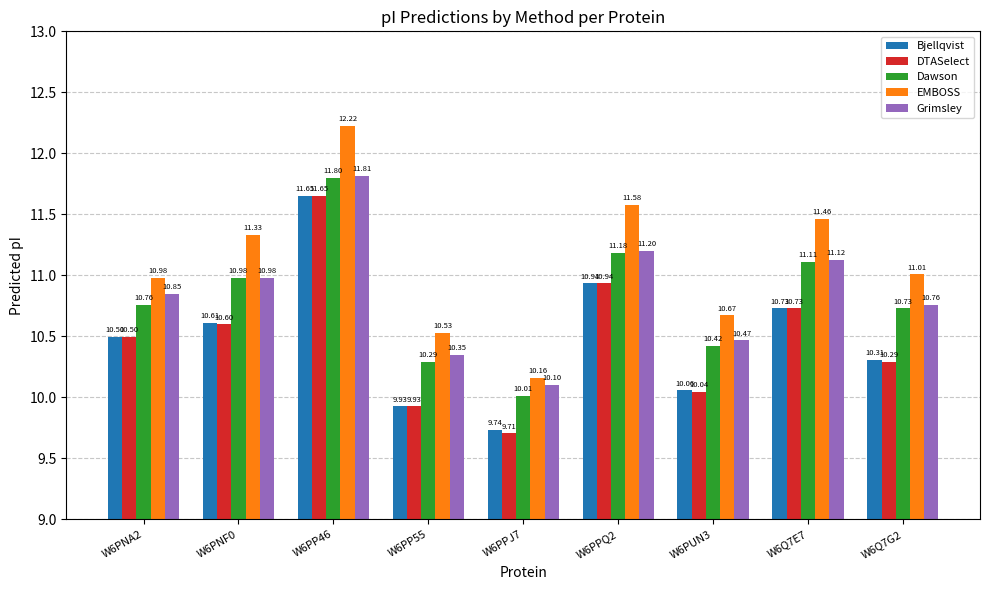

What is the difference between the second highest and minimum values in the Grimsley series?

1.1